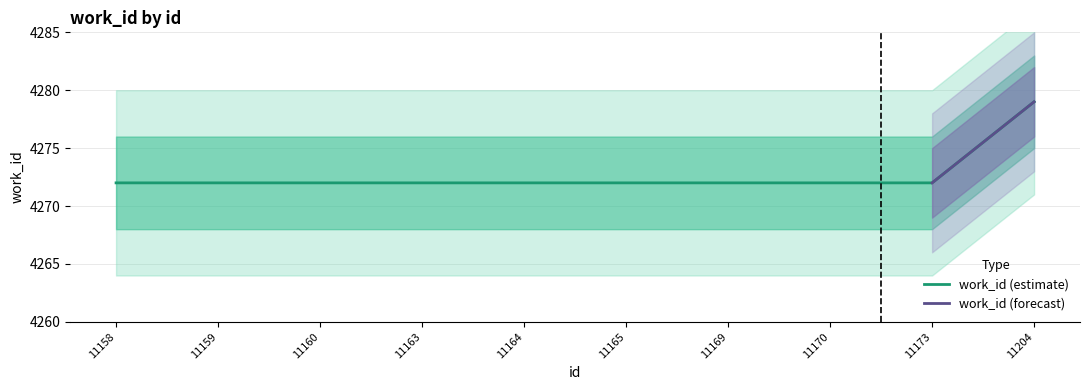

True or false: the data shows 4272 at 11160.

True